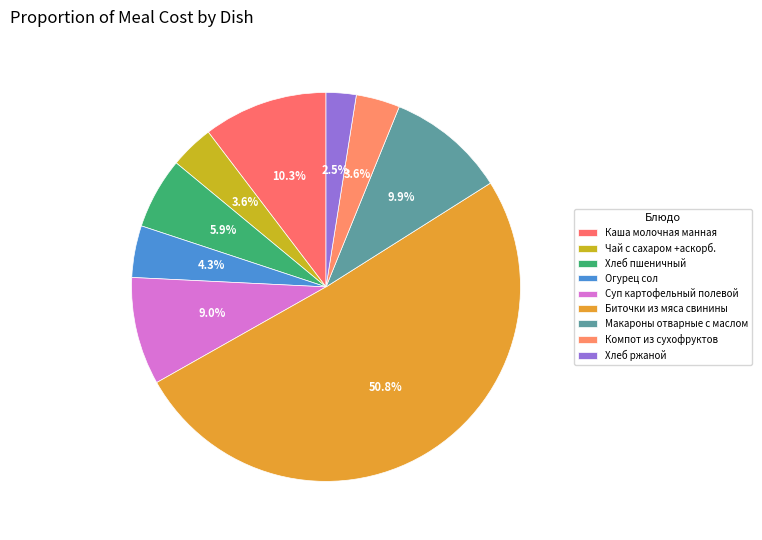

Rank the categories by value from highest to lowest.

Биточки из мяса свинины, Каша молочная манная, Макароны отварные с маслом, Суп картофельный полевой, Хлеб пшеничный, Огурец сол, Чай с сахаром +аскорб., Компот из сухофруктов, Хлеб ржаной